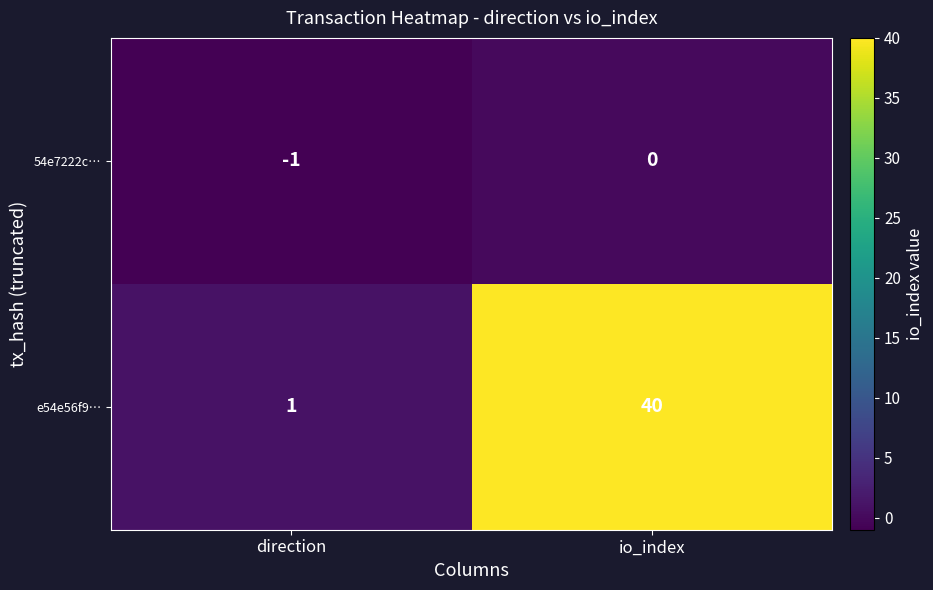

True or false: 54e7222c… has a value of 0 at direction.

False